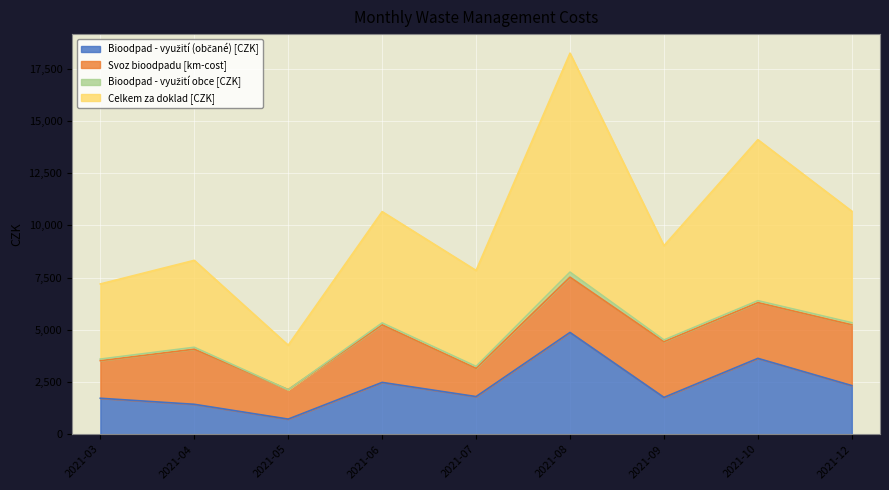

At which category is the sum across all series the highest?

2021-08